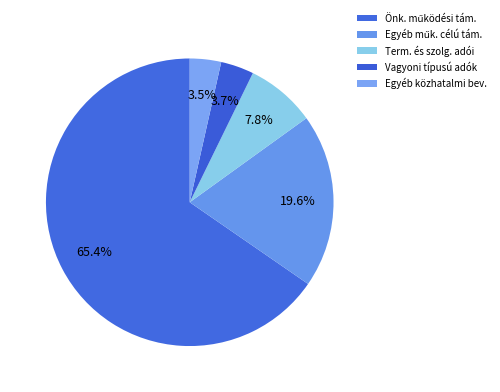

Count the number of slices in the pie.

5